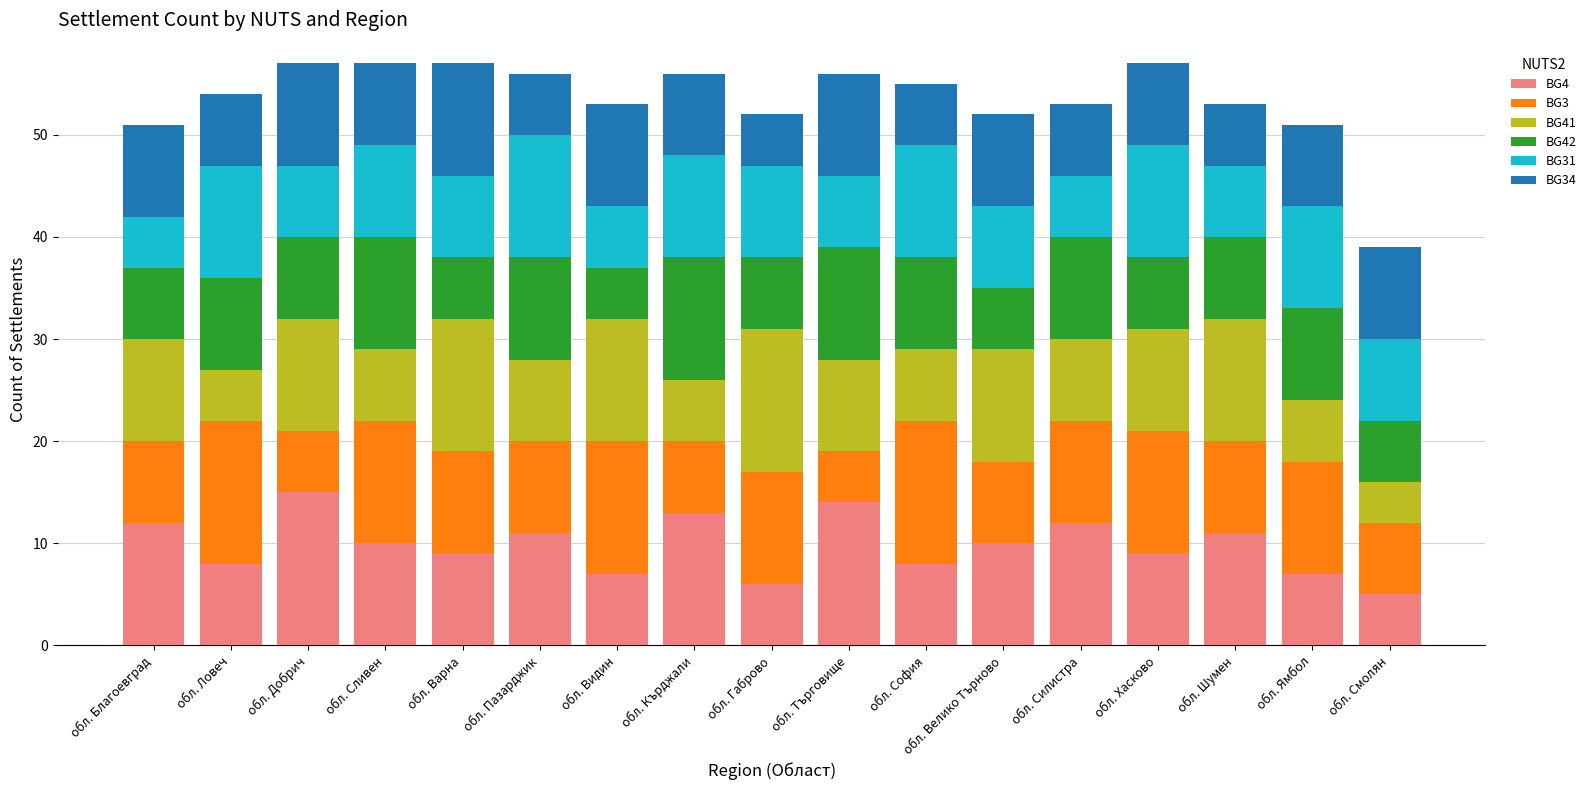

What is the total value across all series at обл. Смолян?

39